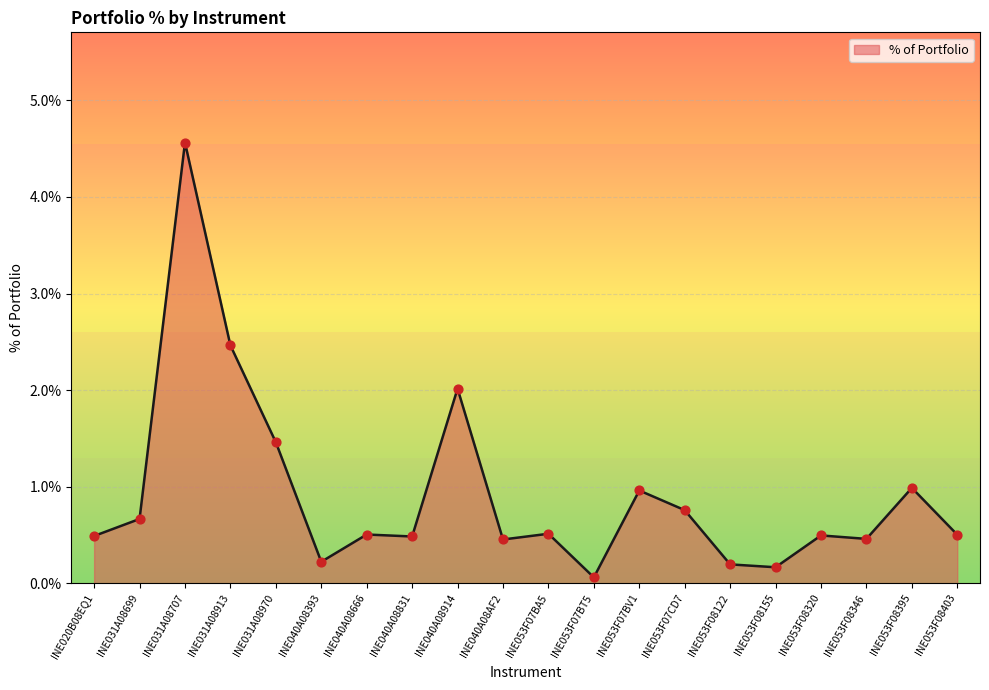

Which has a higher value, INE053F08155 or INE040A08914?

INE040A08914